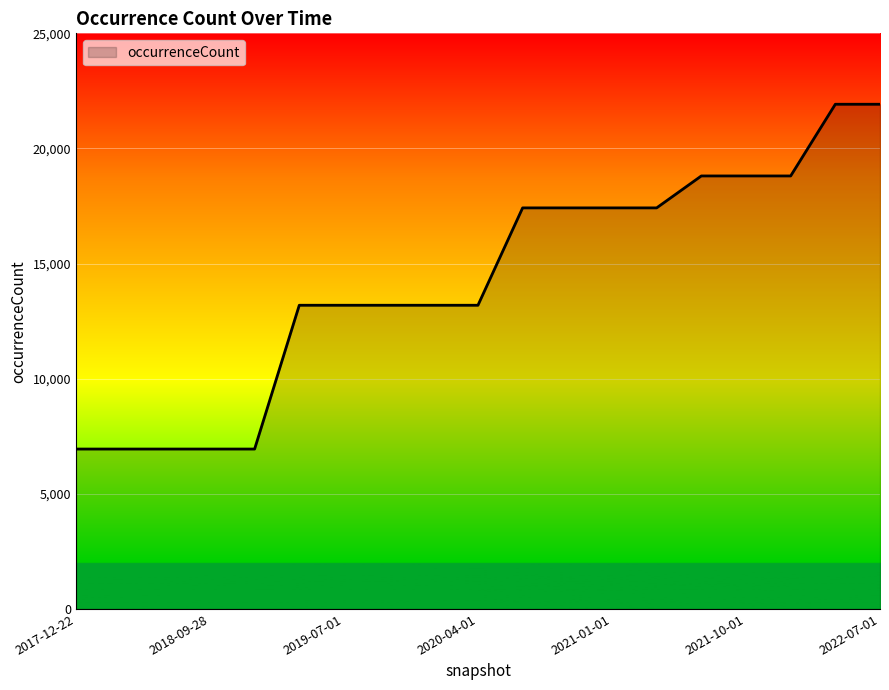

What is the greatest value displayed?

21920